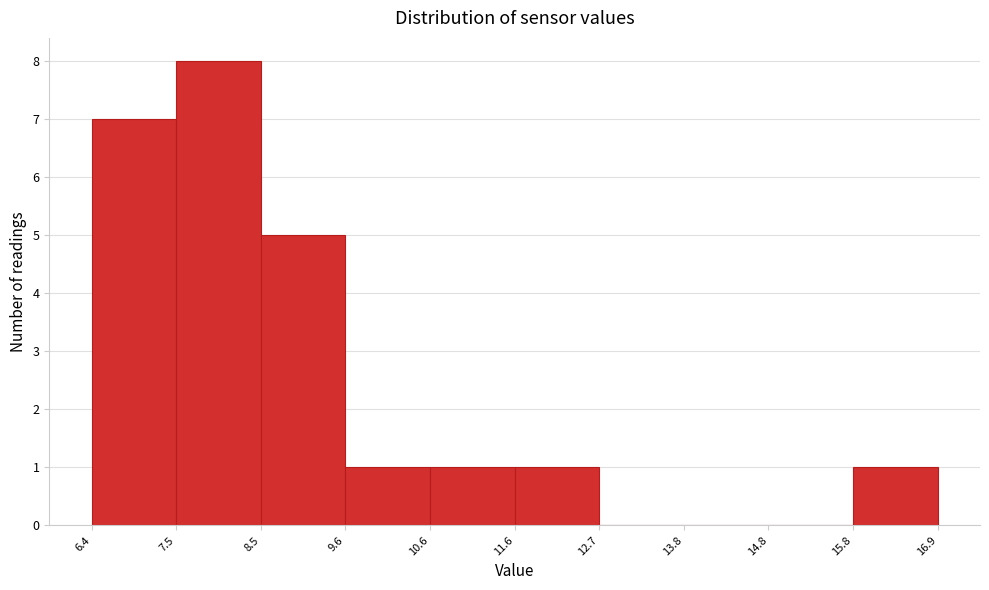

Reading left to right, list every bar in this chart as the range it spans on the x-axis followed by its height. The values are not printed on the chart, so give them approximately, as read against the axis.

6.4 to 7.5: 7
7.5 to 8.5: 8
8.5 to 9.6: 5
9.6 to 10.6: 1
10.6 to 11.6: 1
11.6 to 12.7: 1
12.7 to 13.8: 0
13.8 to 14.8: 0
14.8 to 15.8: 0
15.8 to 16.9: 1